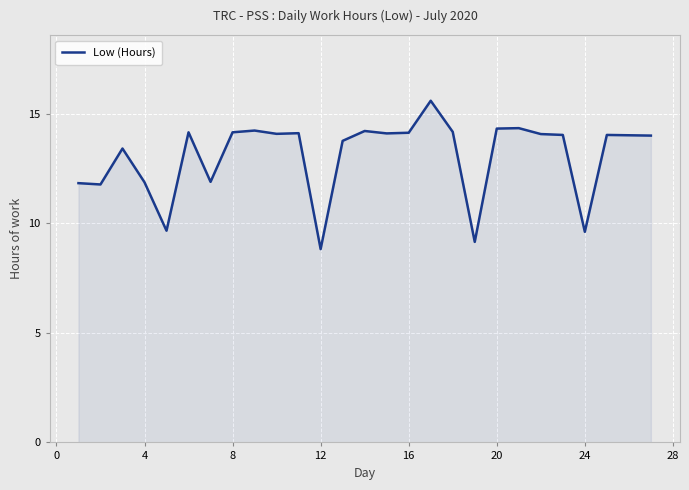

What is the average value?

13.1